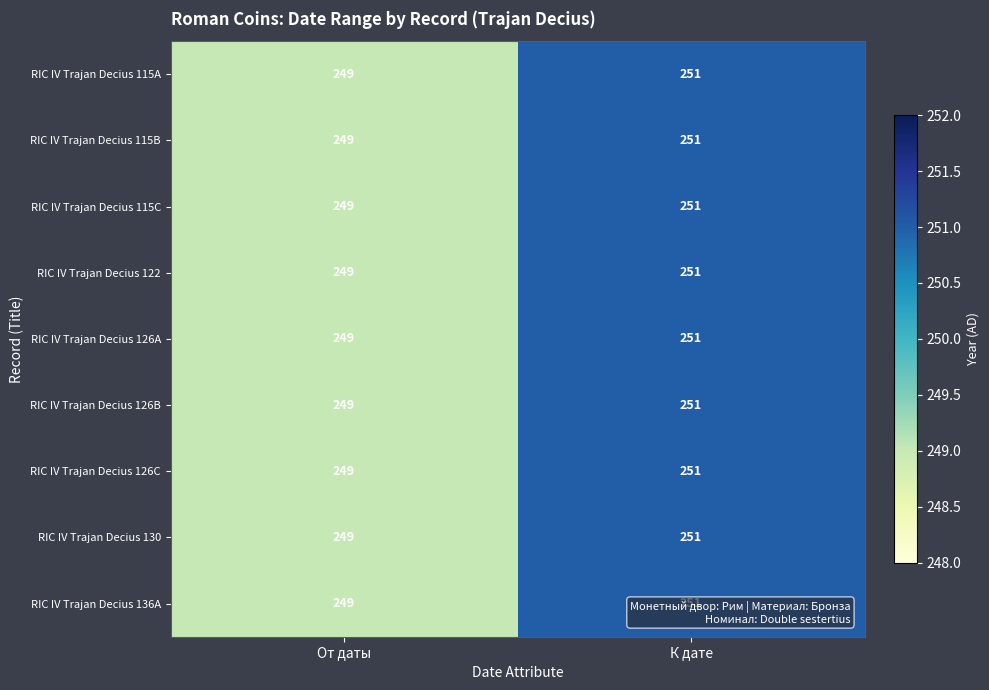

Rank the categories by RIC IV Trajan Decius 115B value from highest to lowest.

К дате, От даты